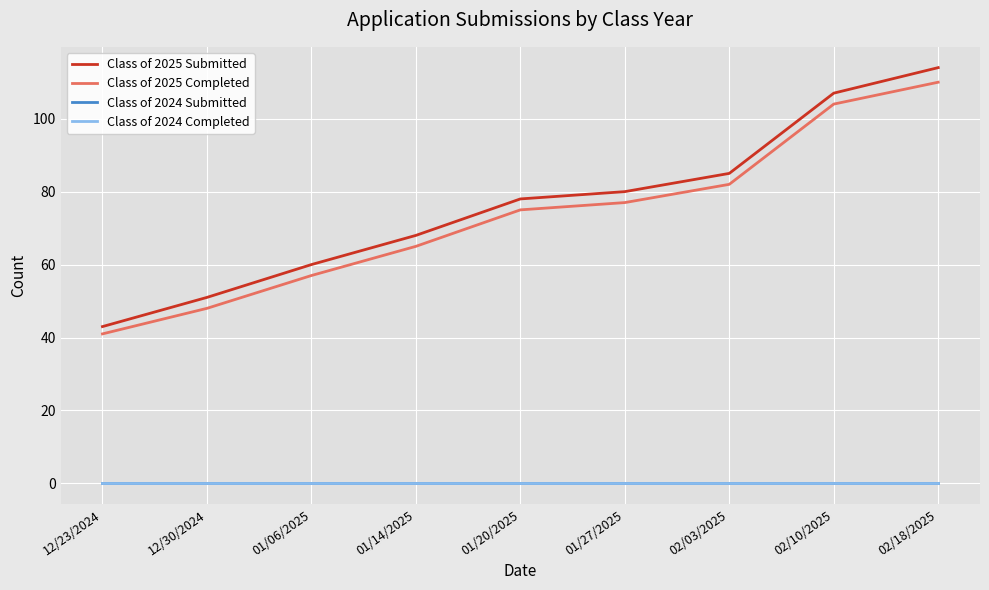

Which series has the largest range (max minus min)?

Class of 2025 Submitted